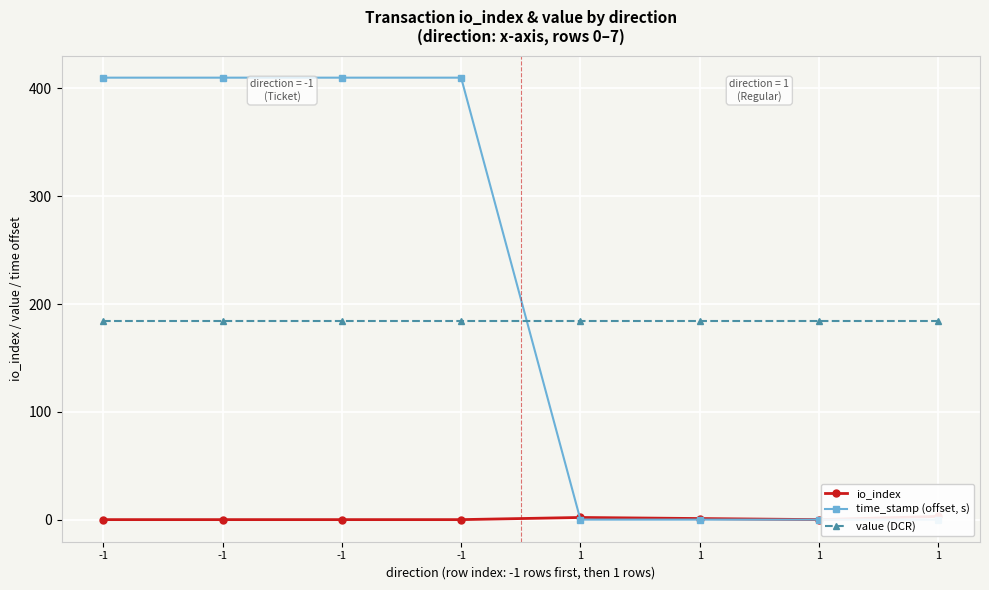

At which category is the sum across all series the highest?

-1